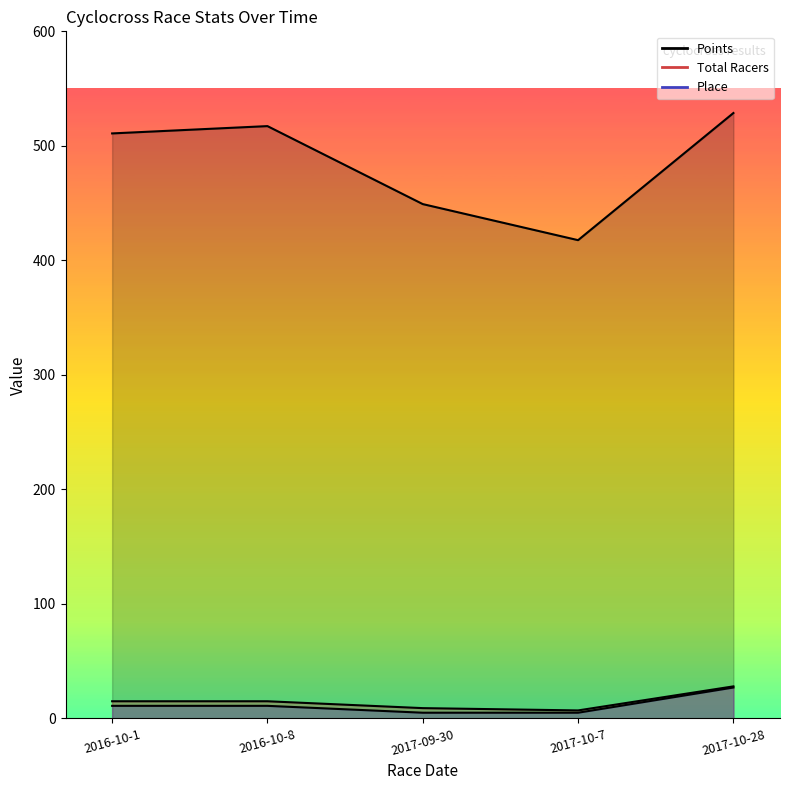

Which label corresponds to the smallest value in the chart?

2017-09-30